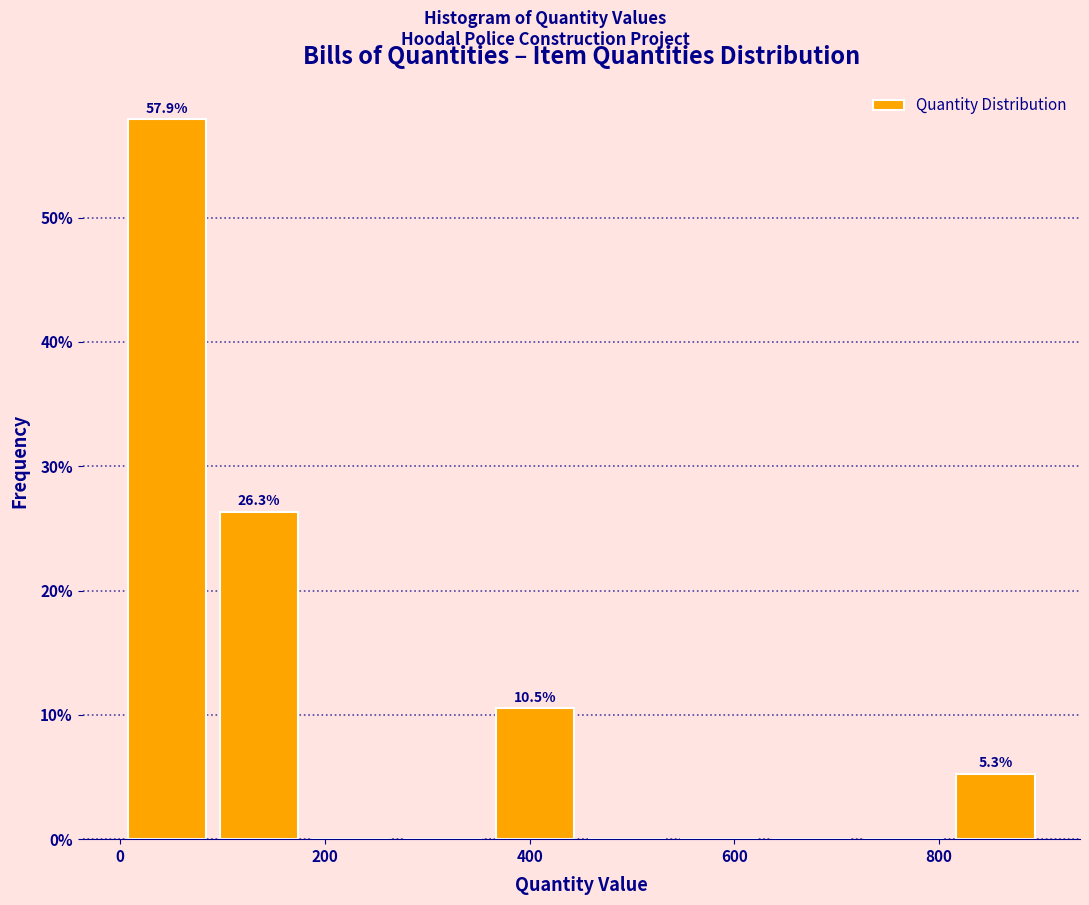

Which range on the x-axis has the tallest bar?

0 to 100